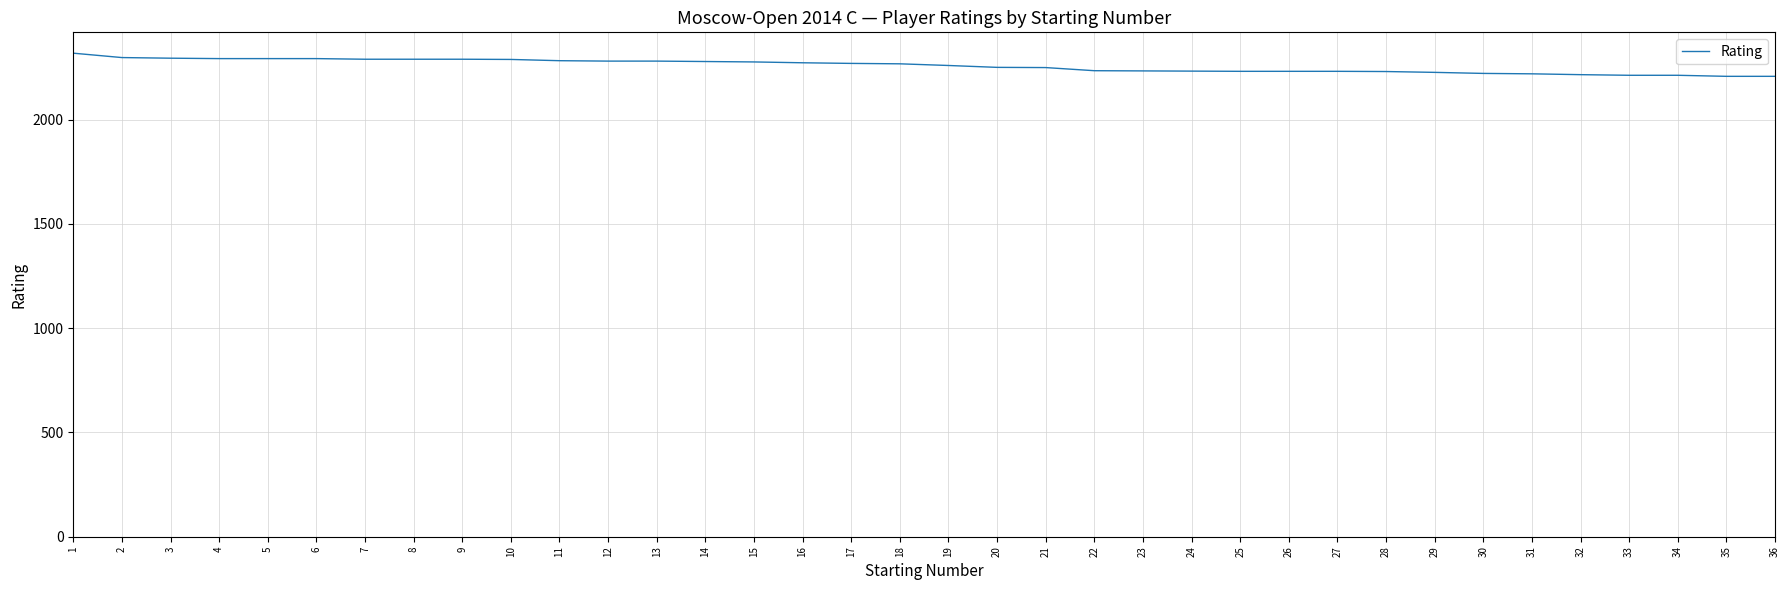

What is the greatest value displayed?

2319